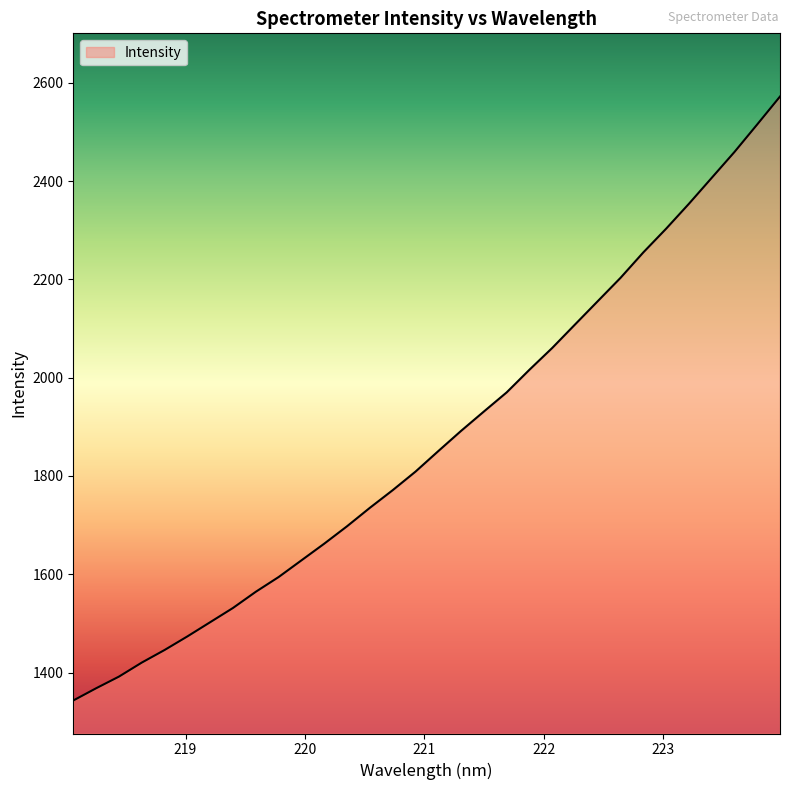

What is the greatest value displayed?

2572.0